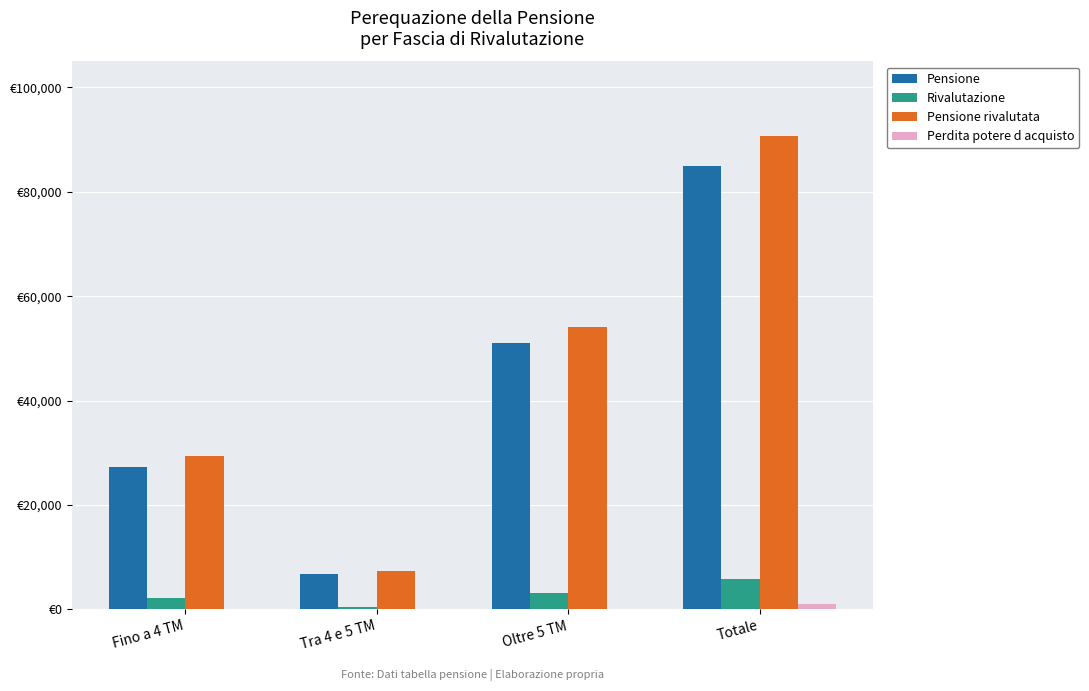

Does the chart contain stacked bars?

No